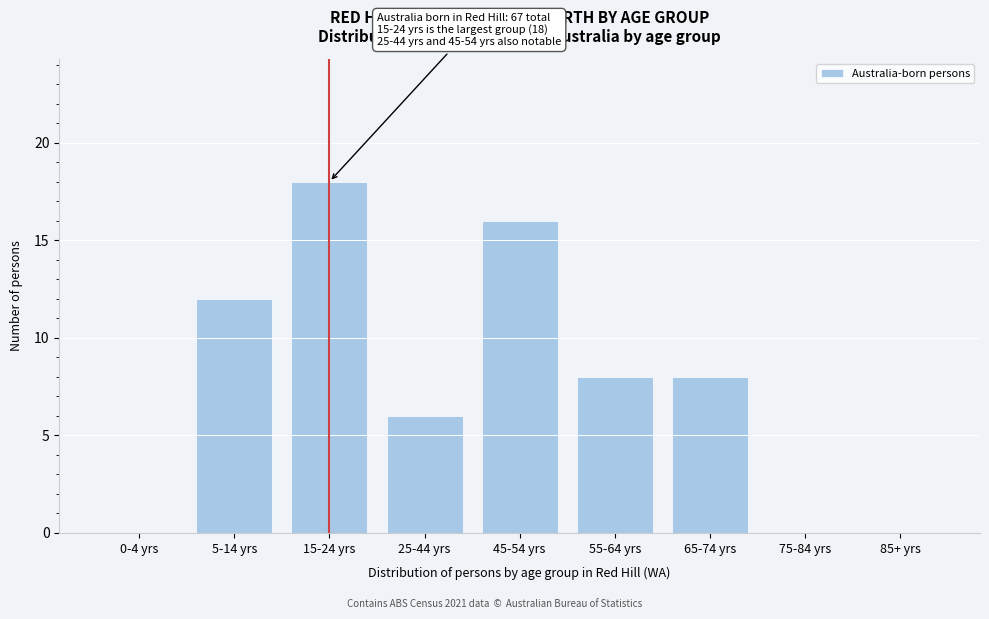

Reading left to right, what are all the values shown in this chart?

0-4 yrs=0	5-14 yrs=12	15-24 yrs=18	25-44 yrs=6	45-54 yrs=16	55-64 yrs=8	65-74 yrs=8	75-84 yrs=0	85+ yrs=0